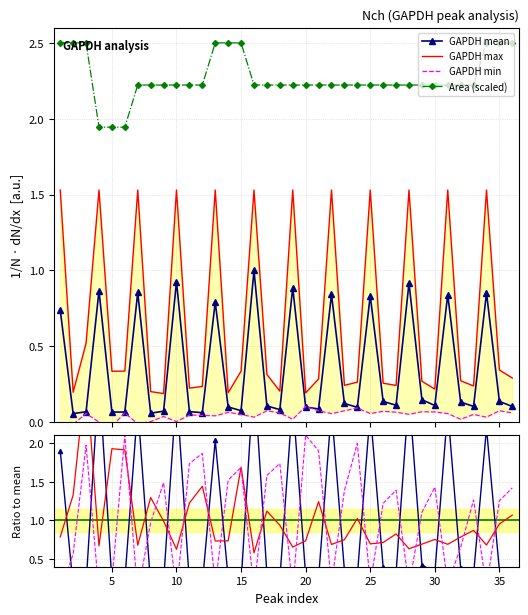

True or false: area and min cross at least once.

False